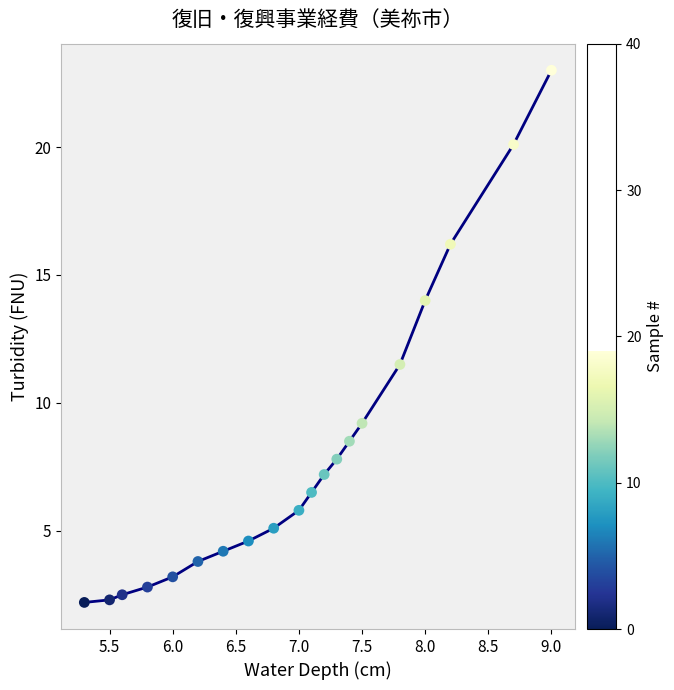

What Y value in the scatter plot is closest to 12?

11.5